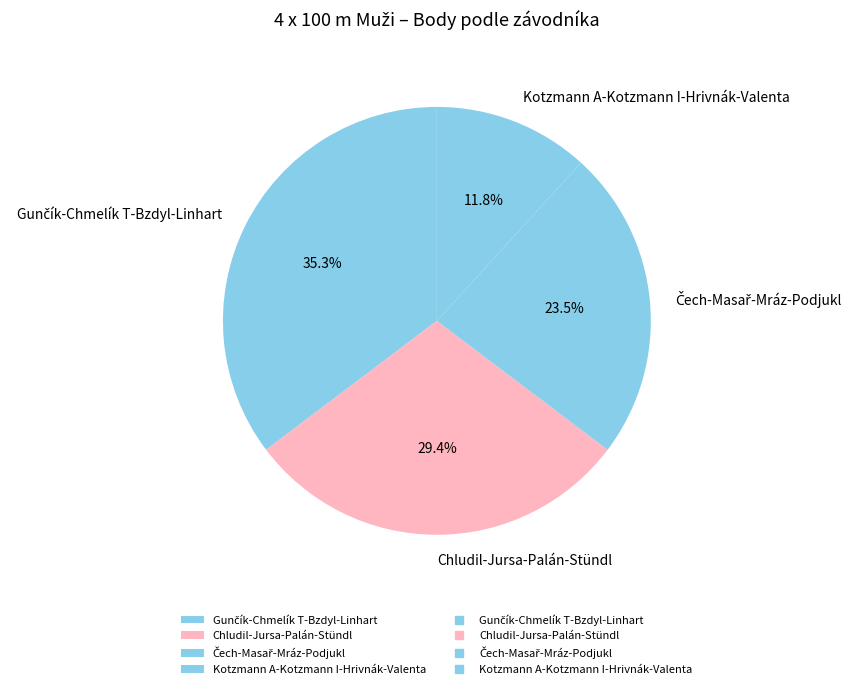

Is there a majority slice in this chart?

No